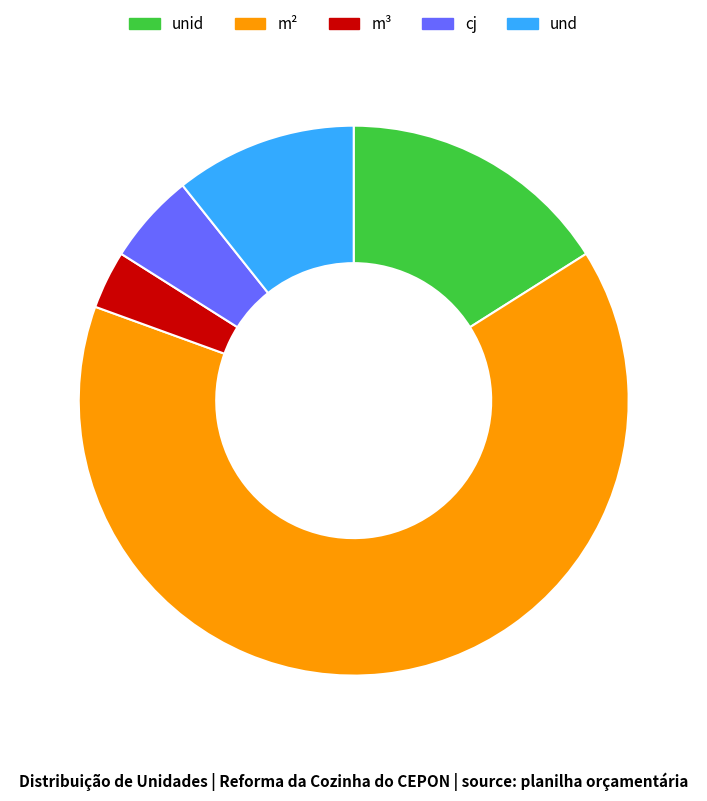

Between und and cj, which is larger?

und